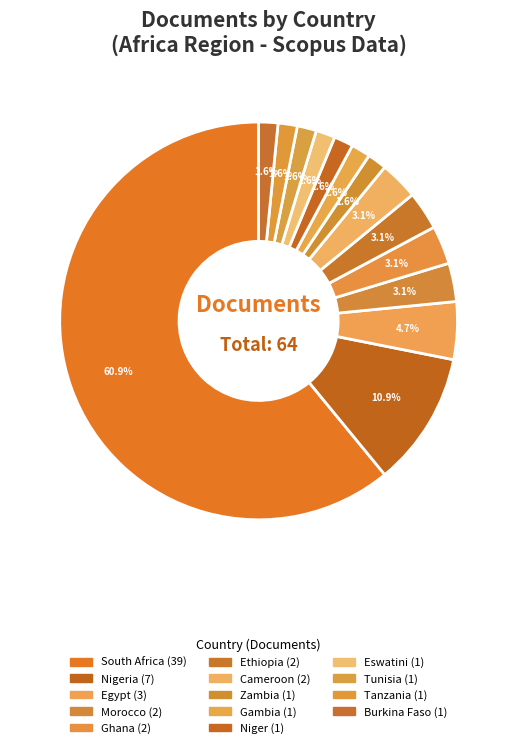

How many slices are in this pie chart?

14